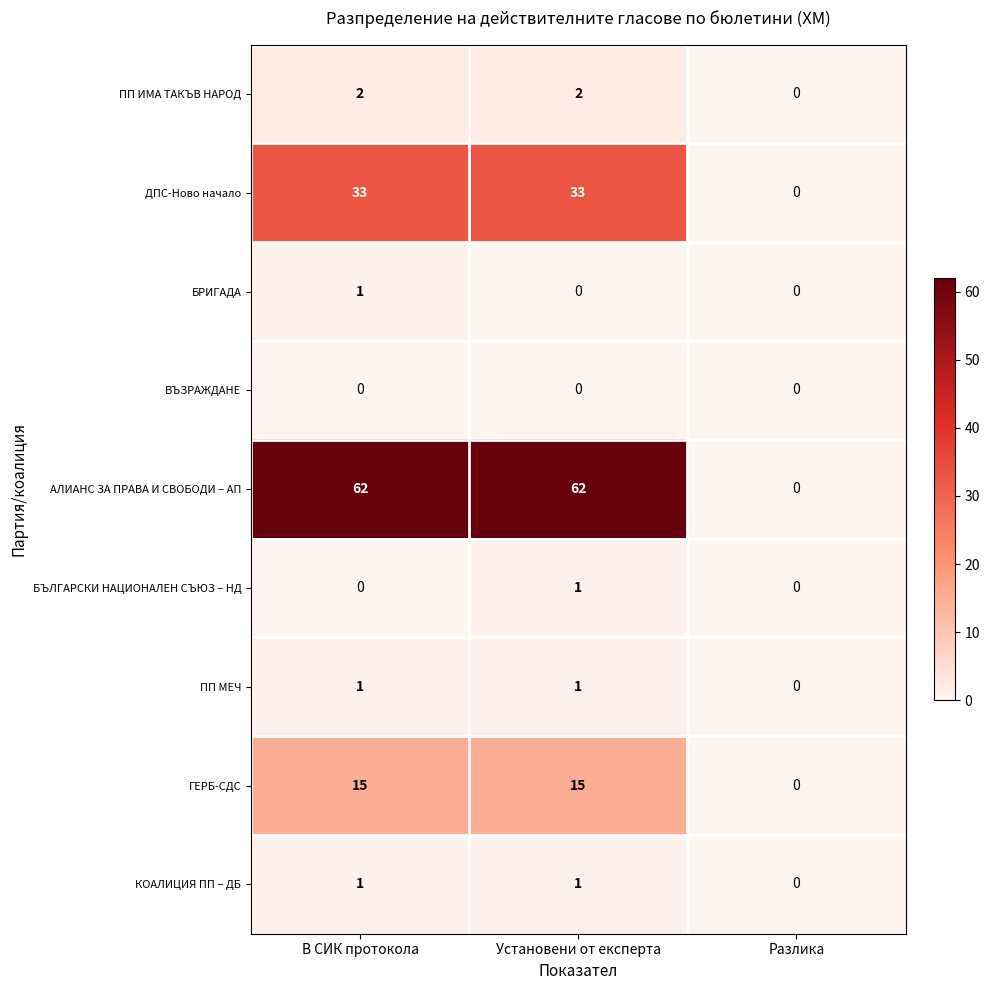

Reading left to right, what are all the values shown in this chart?

ПП ИМА ТАКЪВ НАРОД: В СИК протокола=2	Установени от експерта=2	Разлика=0
ДПС-Ново начало: В СИК протокола=33	Установени от експерта=33	Разлика=0
БРИГАДА: В СИК протокола=1	Установени от експерта=0	Разлика=0
ВЪЗРАЖДАНЕ: В СИК протокола=0	Установени от експерта=0	Разлика=0
АЛИАНС ЗА ПРАВА И СВОБОДИ – АП: В СИК протокола=62	Установени от експерта=62	Разлика=0
БЪЛГАРСКИ НАЦИОНАЛЕН СЪЮЗ – НД: В СИК протокола=0	Установени от експерта=1	Разлика=0
ПП МЕЧ: В СИК протокола=1	Установени от експерта=1	Разлика=0
ГЕРБ-СДС: В СИК протокола=15	Установени от експерта=15	Разлика=0
КОАЛИЦИЯ ПП – ДБ: В СИК протокола=1	Установени от експерта=1	Разлика=0